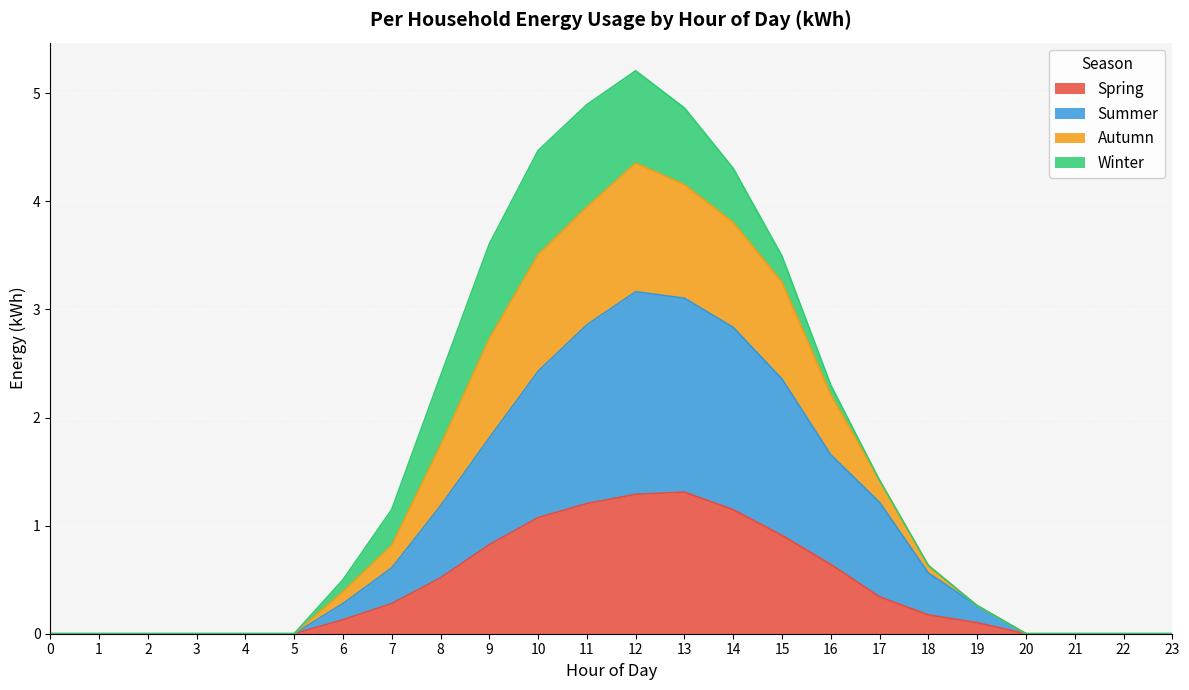

What is the total value across all series at 10?

4.5